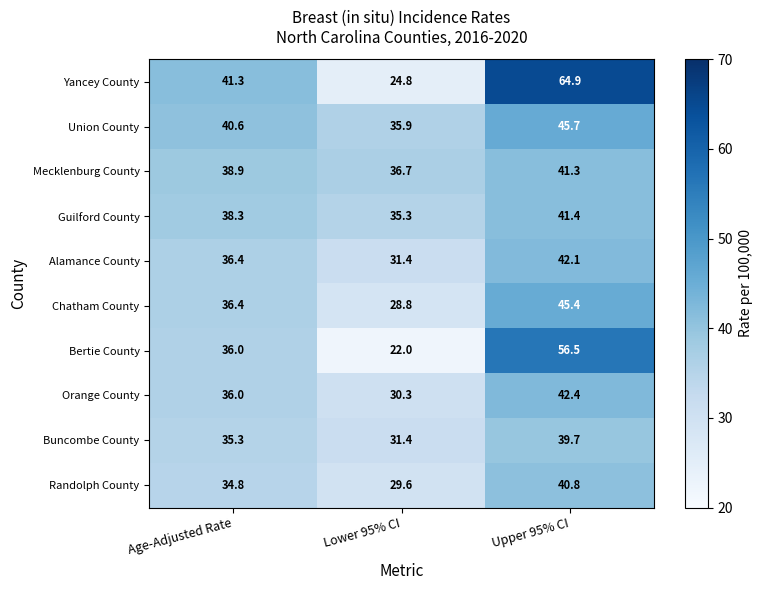

At which label is Yancey County closest to 44?

Age-Adjusted Rate